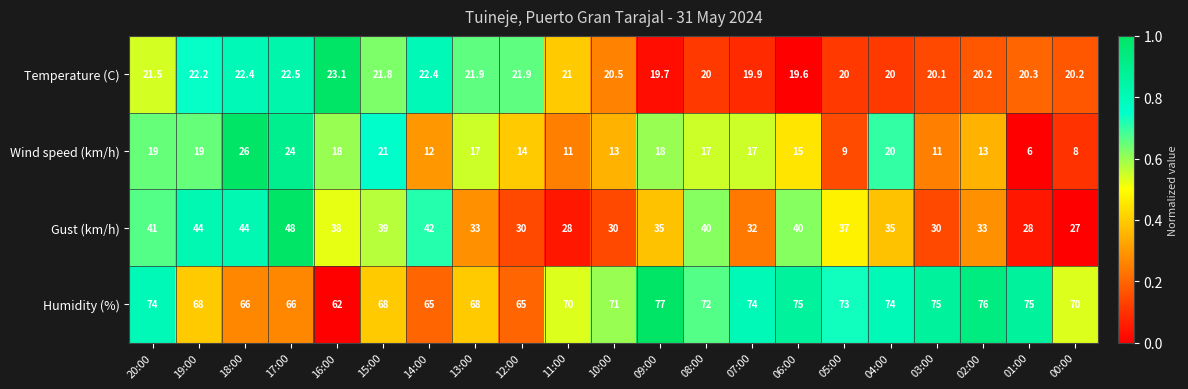

At which label does Temperature (C) first exceed 20?

20:00